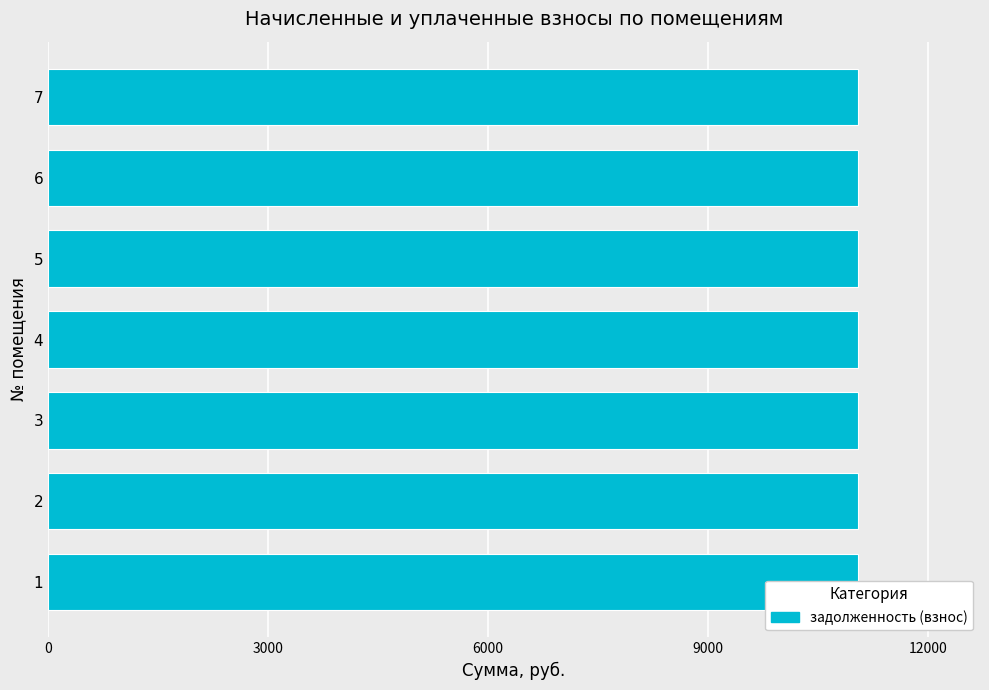

Which label corresponds to the largest value in the chart?

1